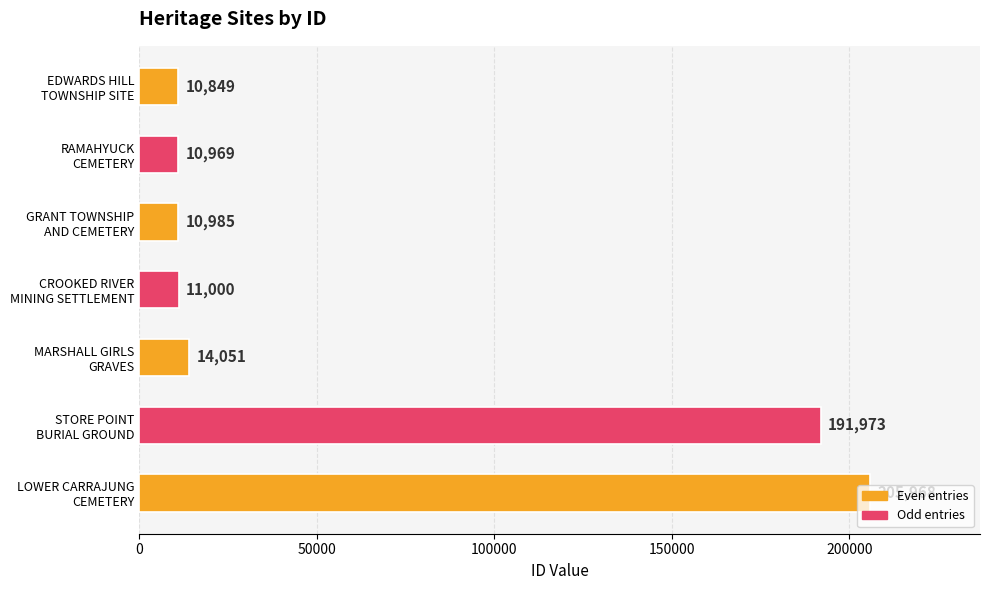

What is the difference between the maximum and minimum values?

195119